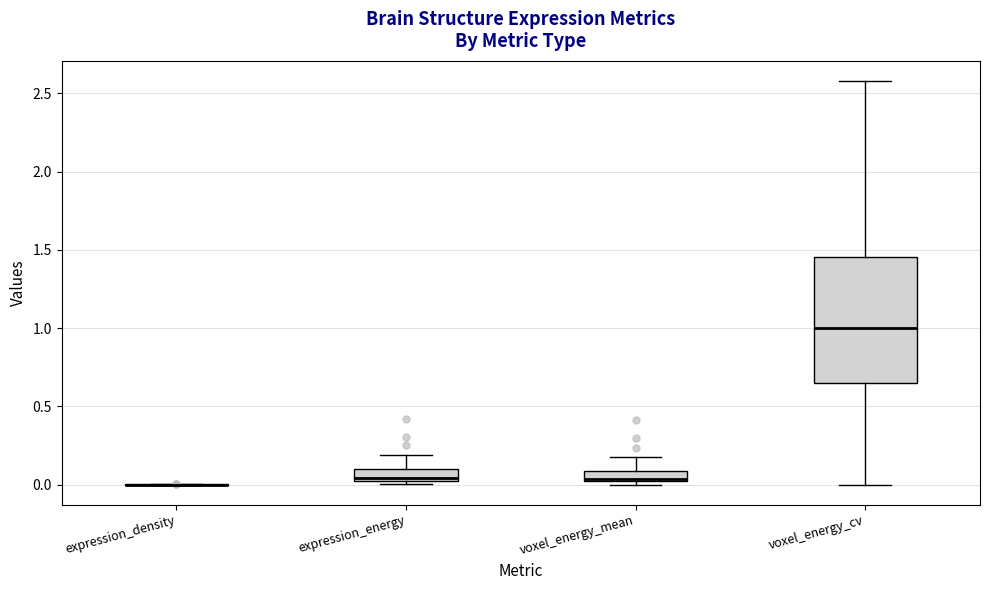

Comparing the boxes themselves (not the whiskers), which one is the tallest?

voxel_energy_cv